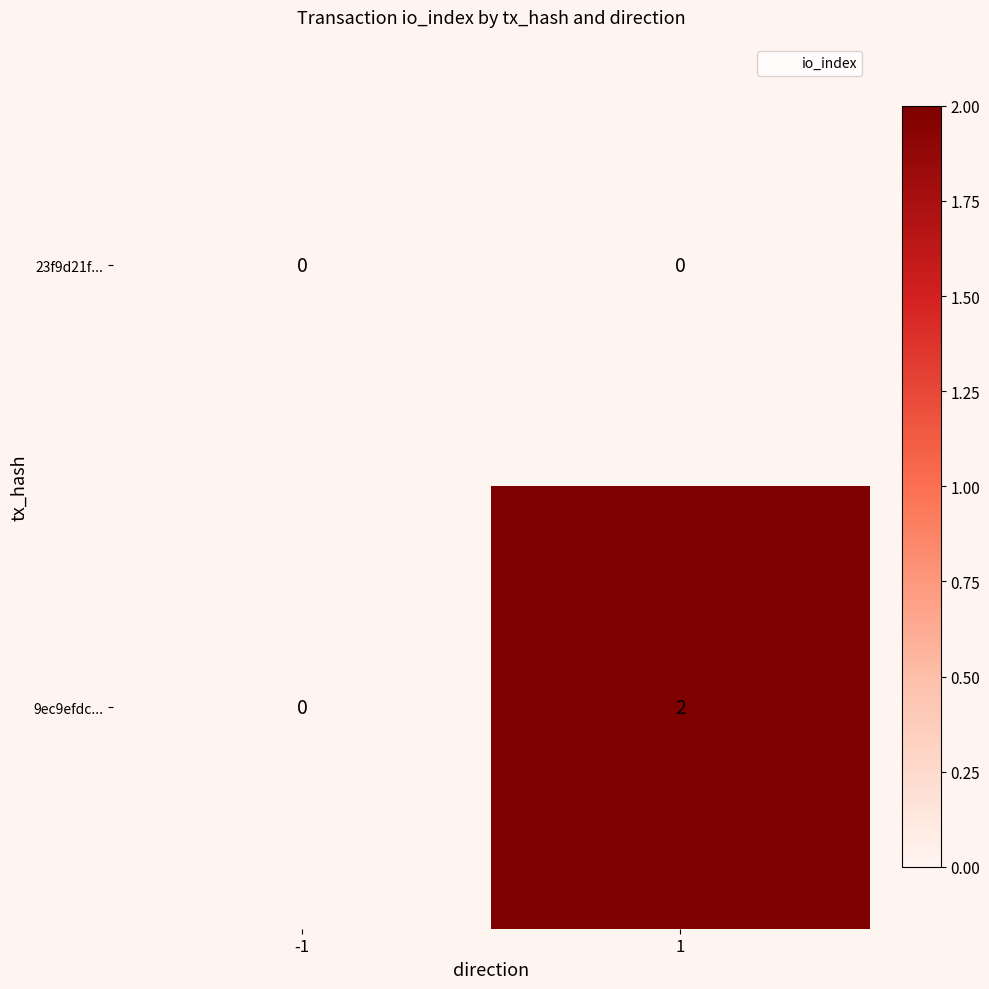

List the series in order of their peak value, highest first.

9ec9efdc..., 23f9d21f...